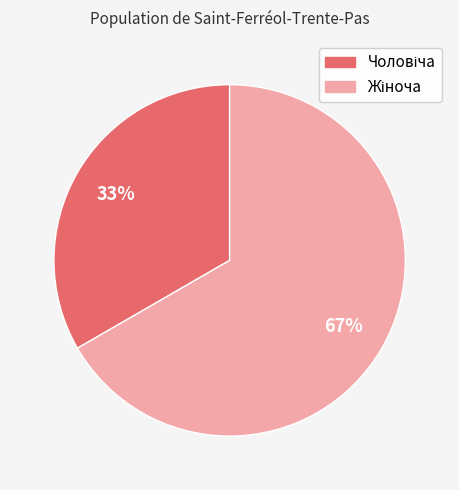

To the nearest percent, what is the average slice percentage?

50%